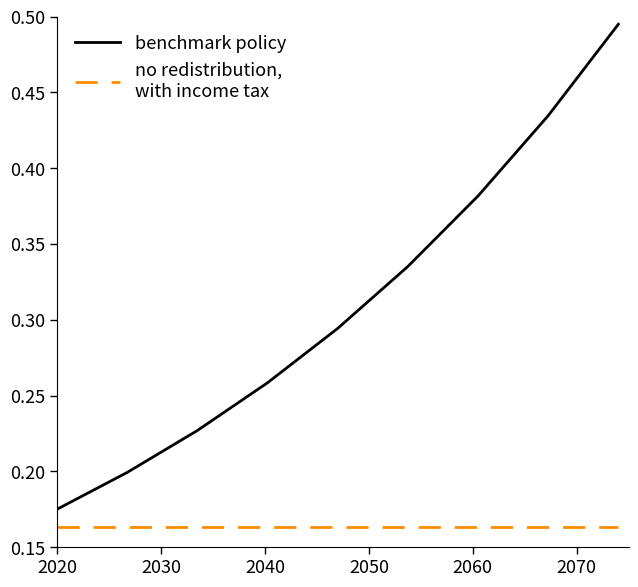

How many lines are shown in the chart?

2